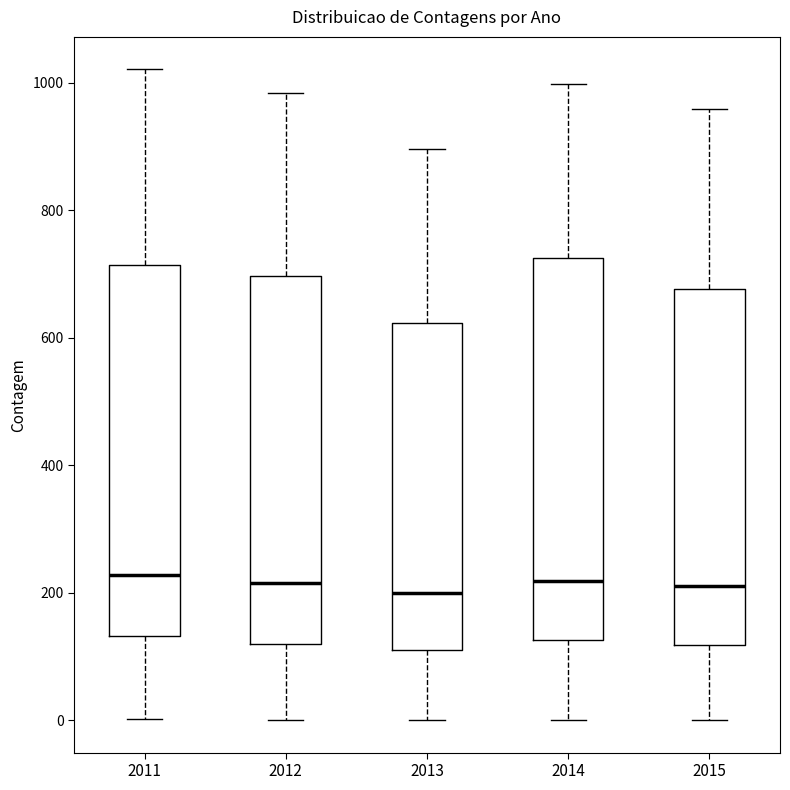

Where does the lower whisker of the box at x = 2014 end on the y-axis? The values are not printed on the chart, so give them approximately, as read against the axis.

0